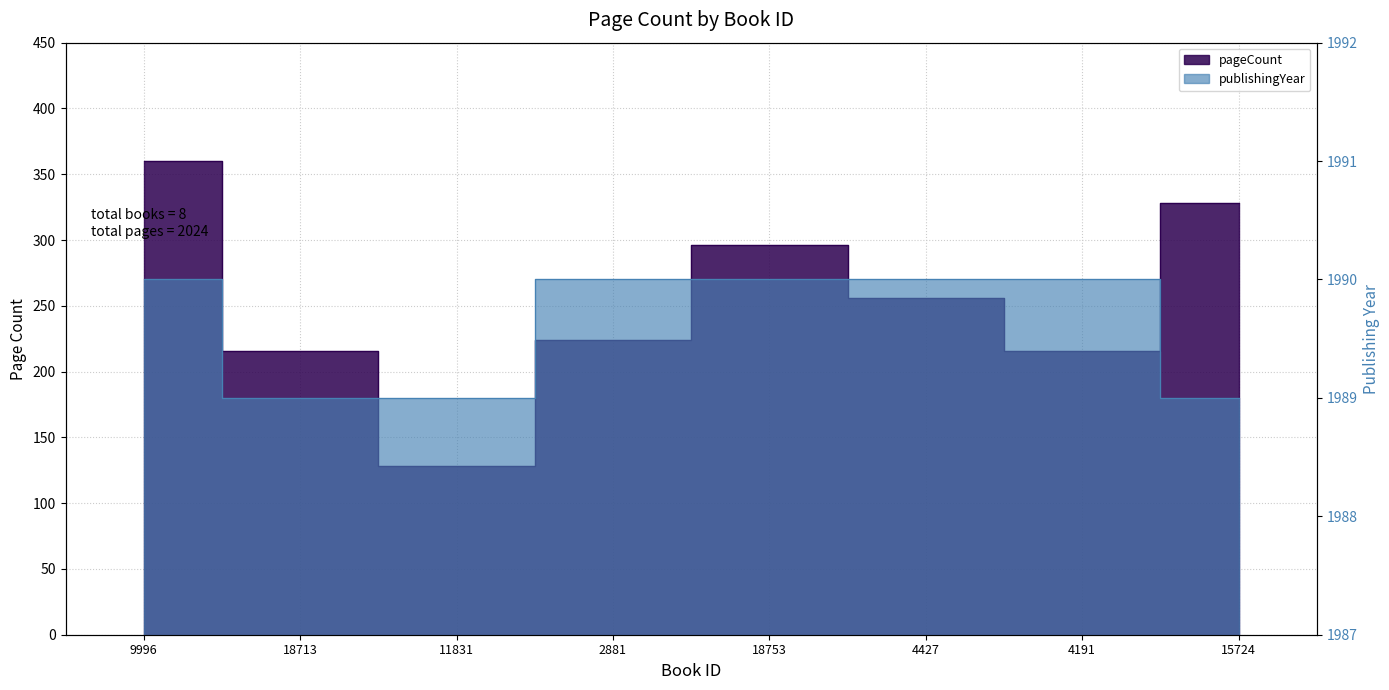

What is the label of the 8th point from the right?

9996